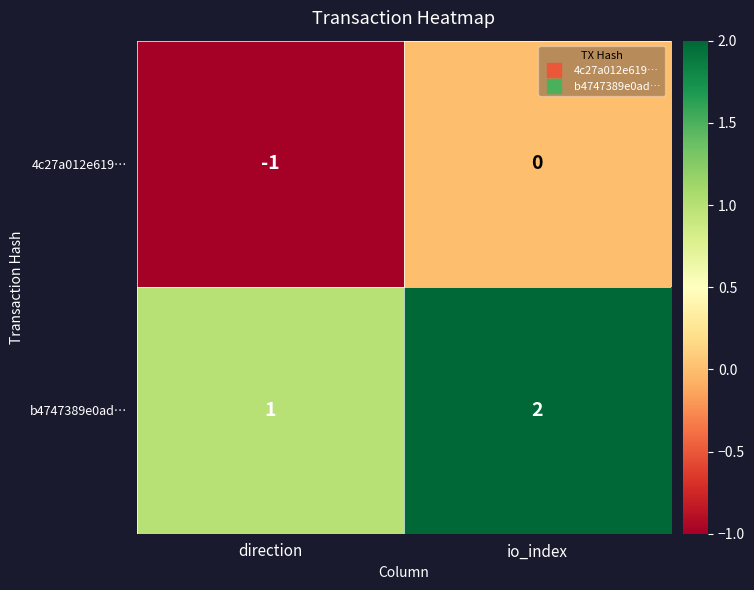

How many distinct data groups are displayed?

2